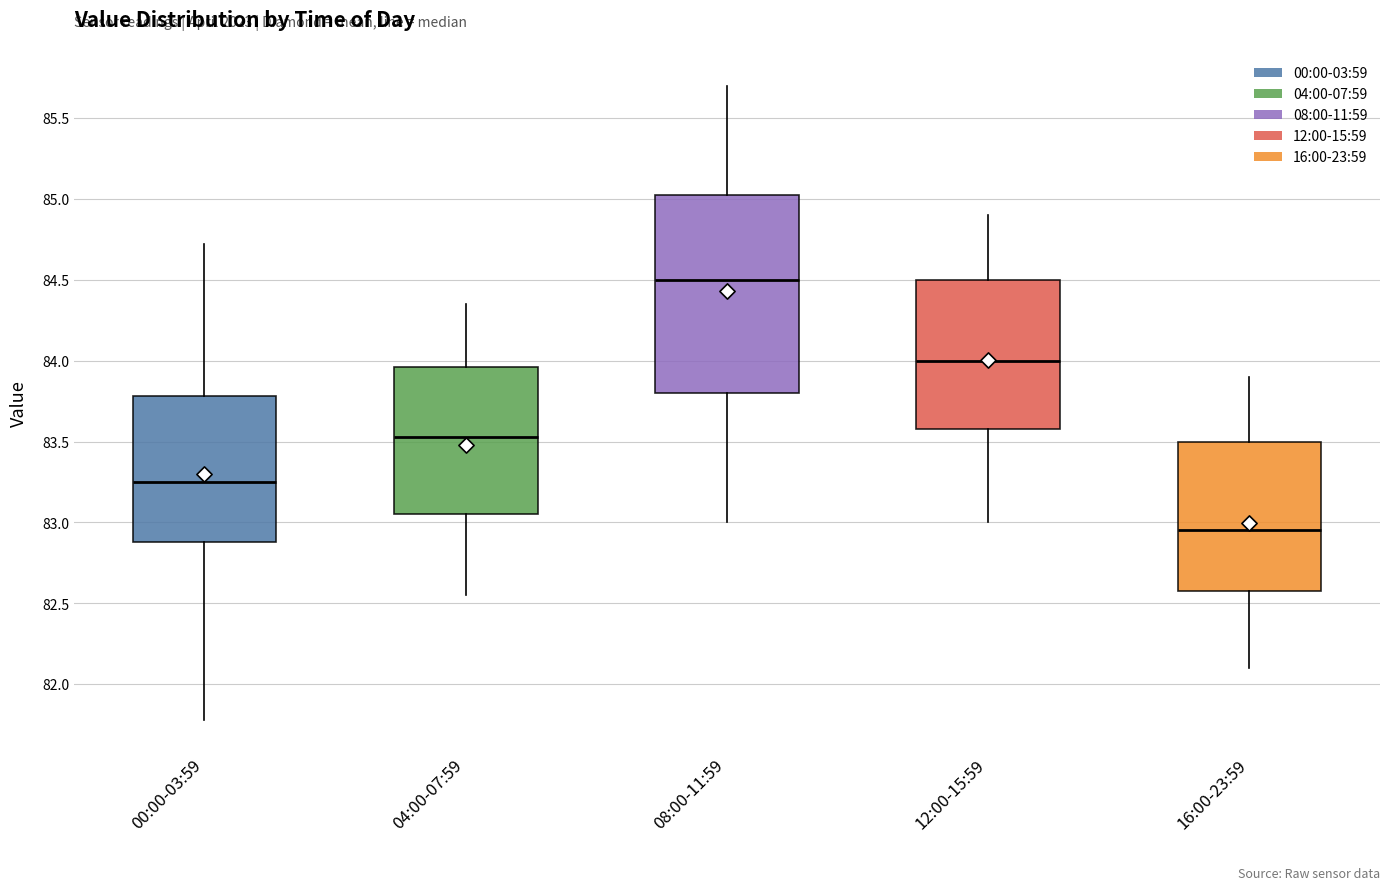

Which box is the tallest, from its lower edge to its upper edge?

08:00-11:59